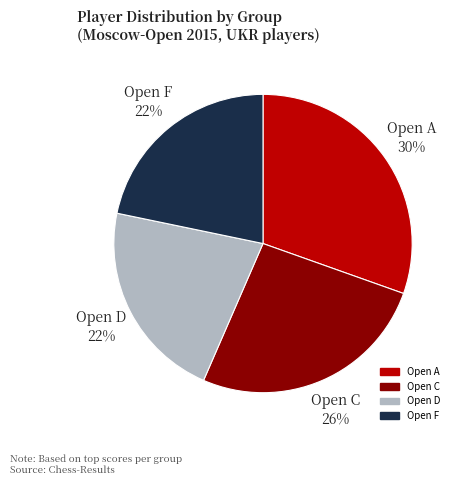

True or false: Open F accounts for 22% of the total.

True